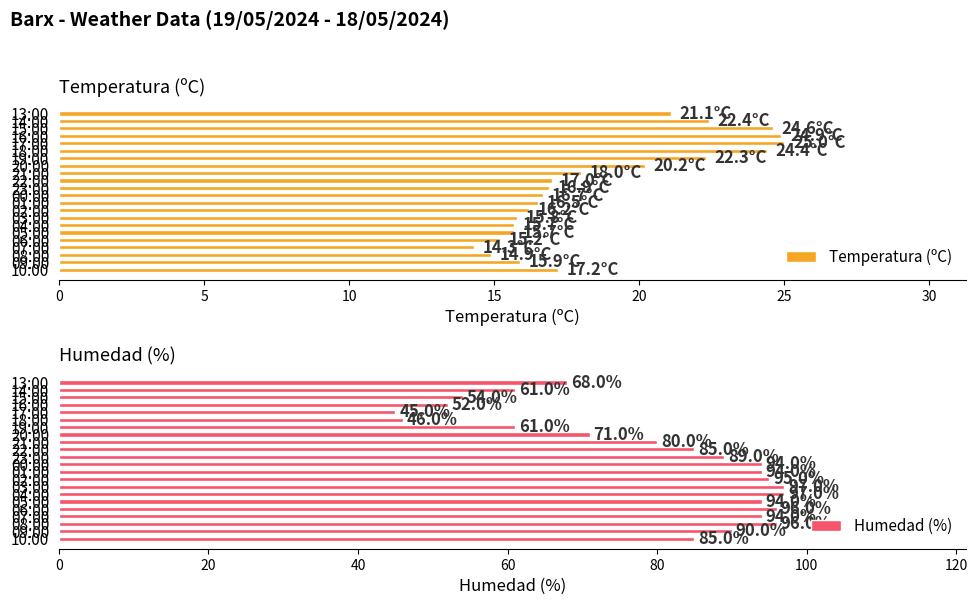

What is the lowest value of the Temperatura (ºC) series?

14.3